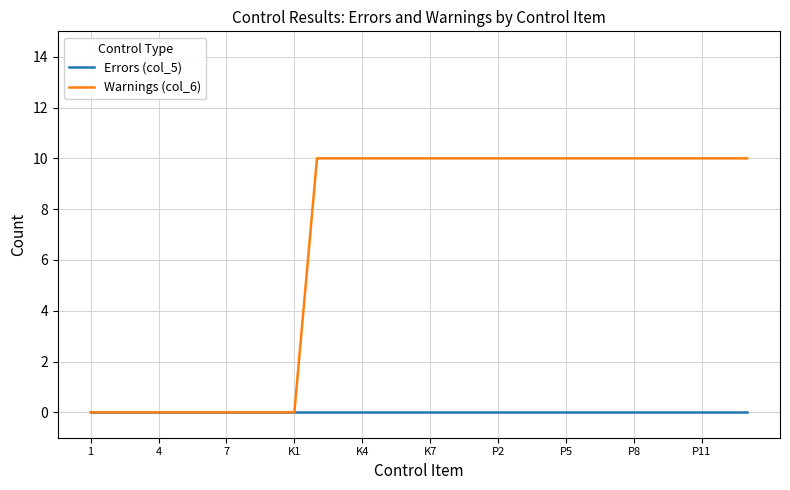

List the series in order of their overall mean, lowest first.

Errors (col_5), Warnings (col_6)